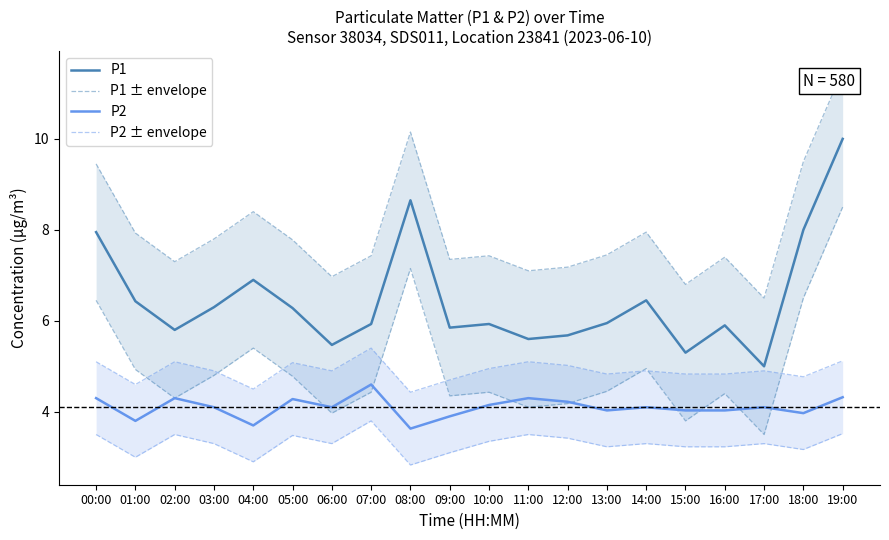

What is the label of the 13th point from the right?

07:00